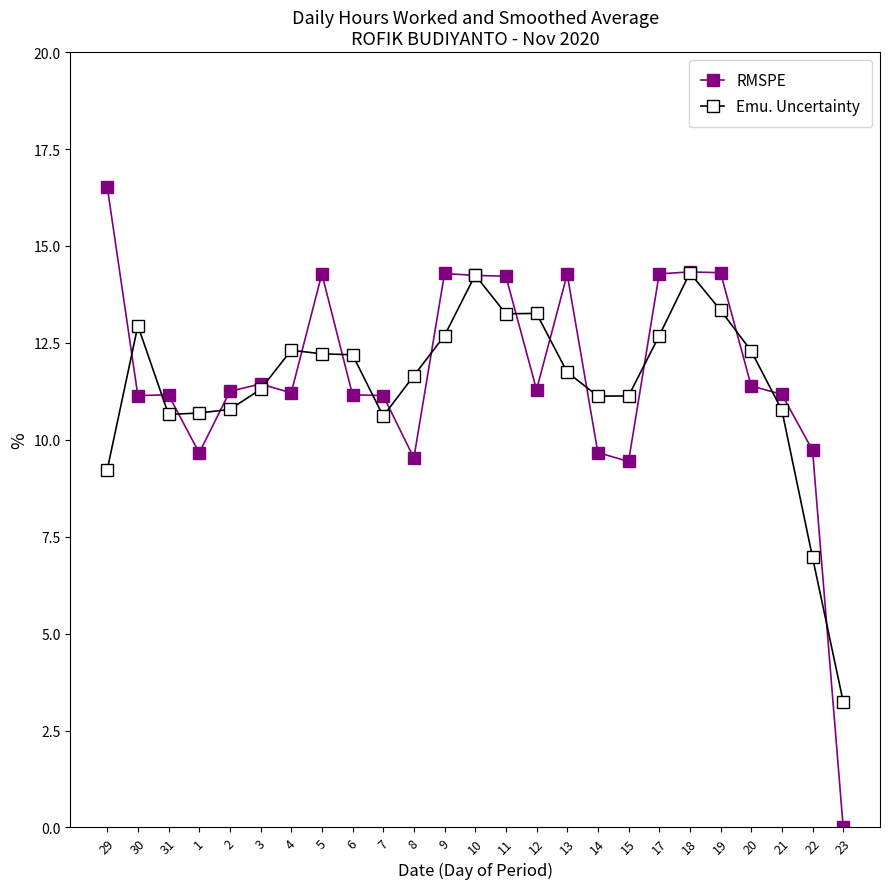

Is this an area chart (filled region under the line)?

No